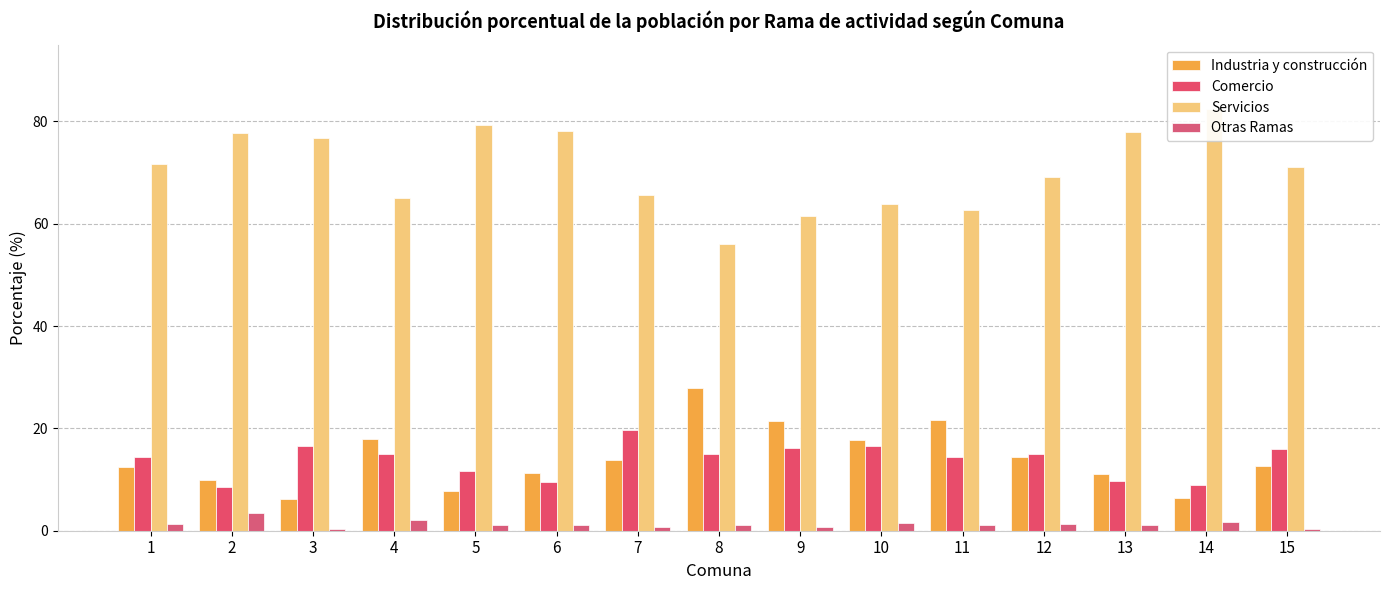

Which series has the largest total across all categories?

Servicios